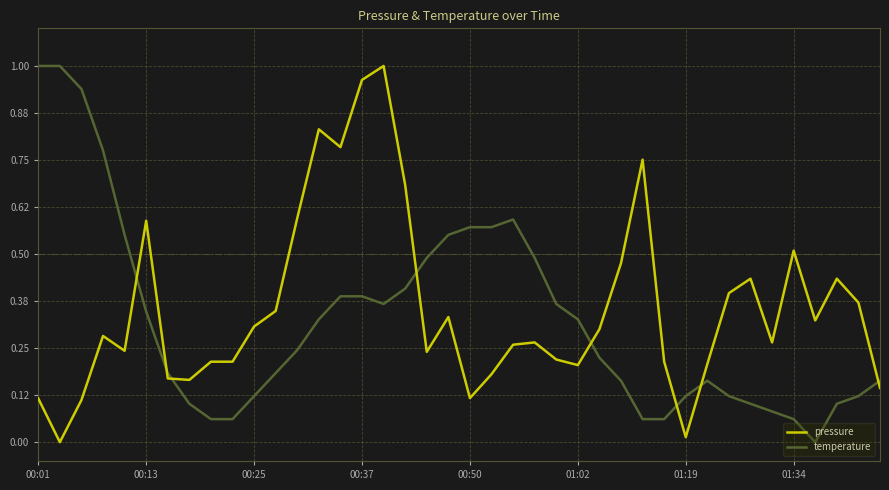

True or false: temperature and pressure cross at least once.

True